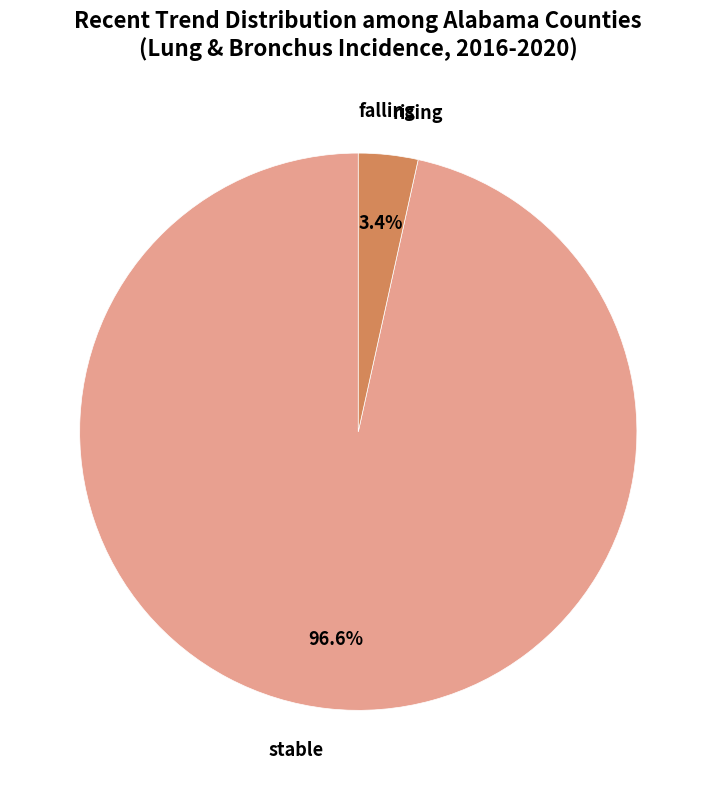

Is there any slice that represents more than half of the pie?

Yes